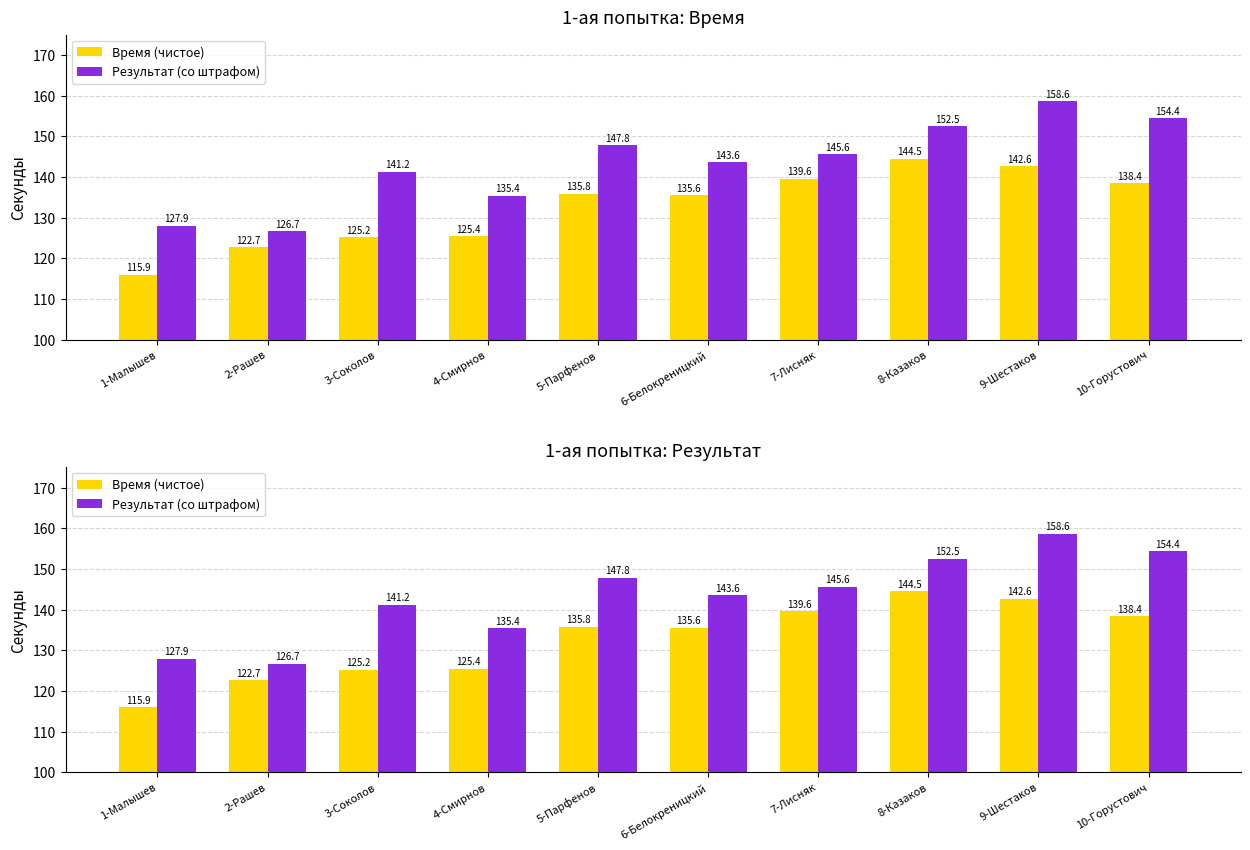

What are all the series names shown in the legend?

Время (чистое), Результат (со штрафом)